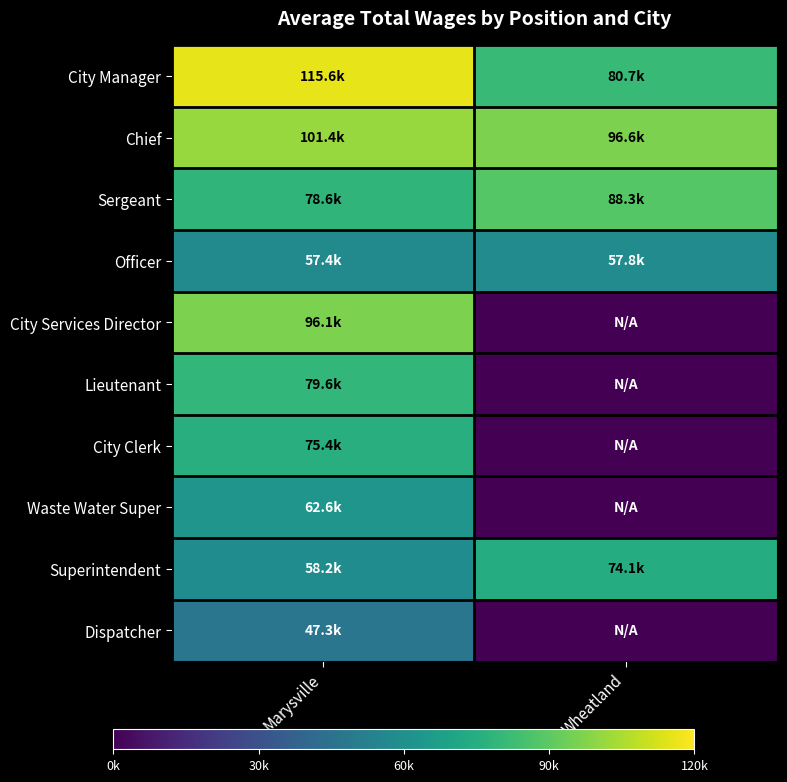

How many distinct data groups are displayed?

10